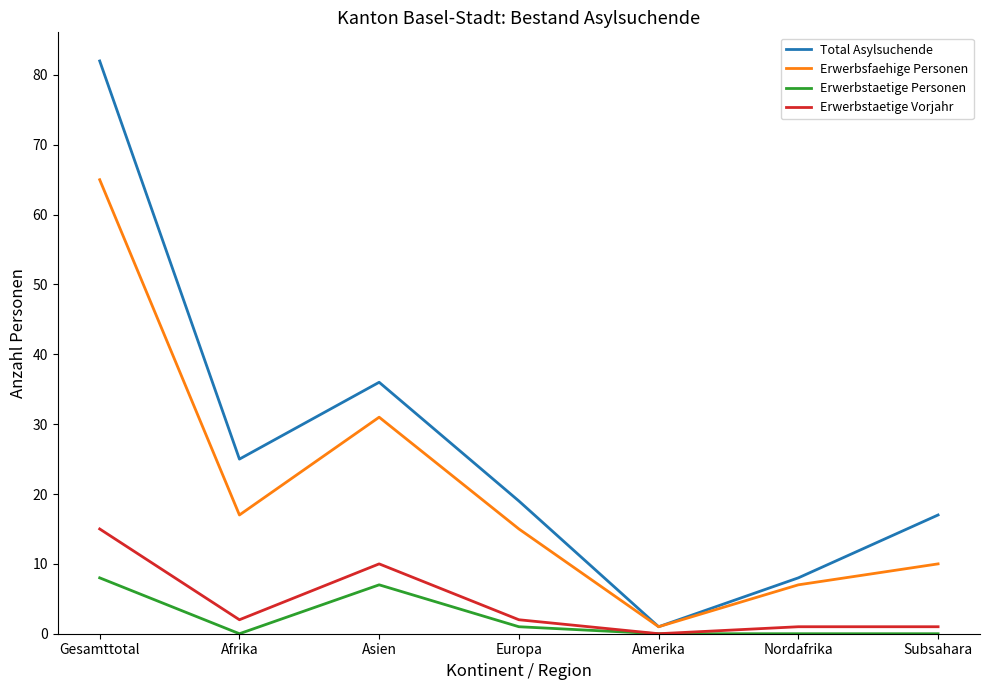

Rank the series at Europa from lowest to highest value.

Erwerbstaetige Personen, Erwerbstaetige Vorjahr, Erwerbsfaehige Personen, Total Asylsuchende